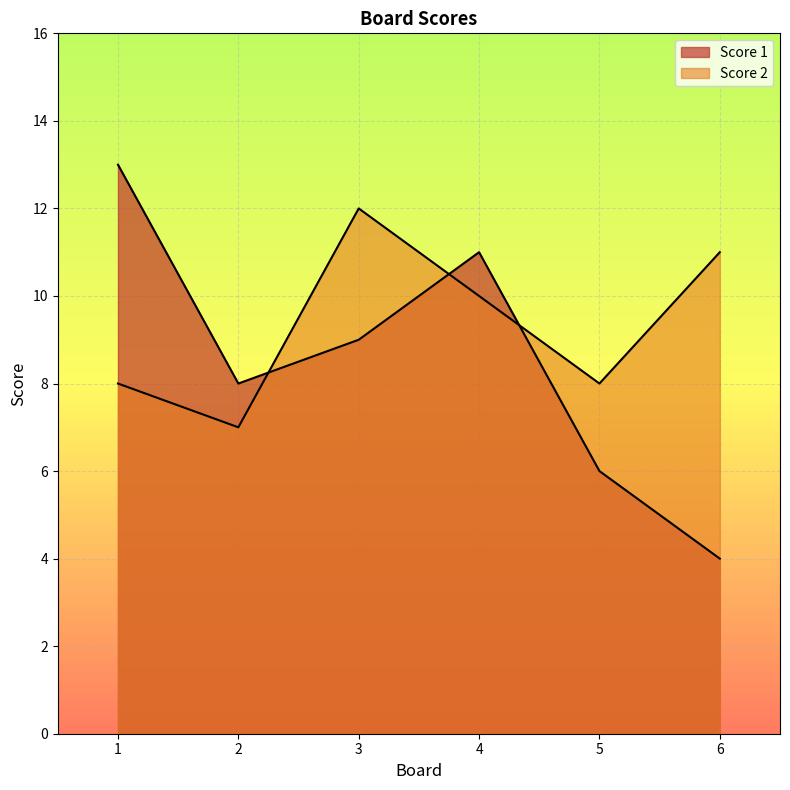

The Score 1 series shows 3 at 5. True or false?

False